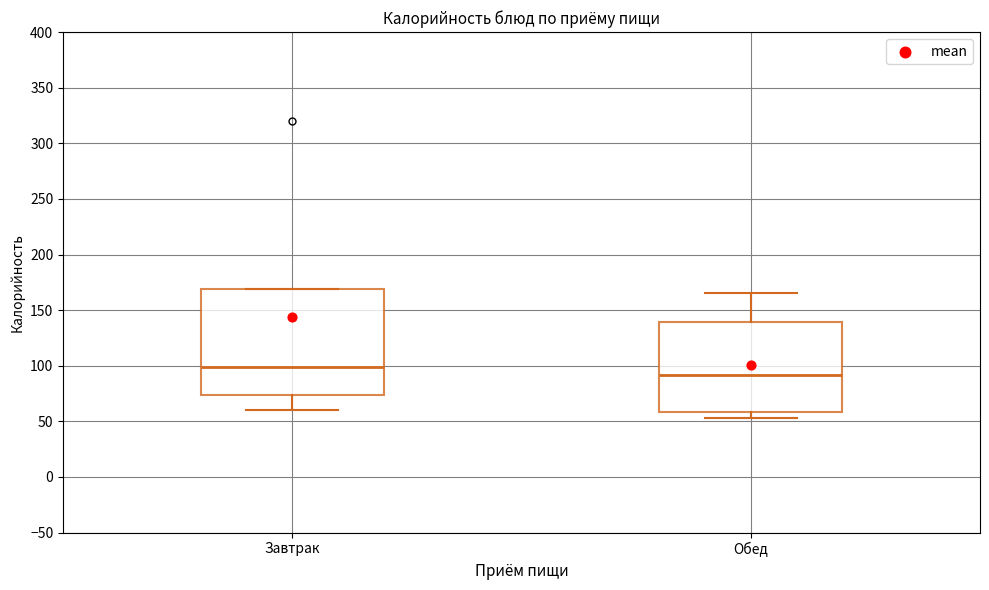

Comparing the boxes themselves (not the whiskers), which one is the tallest?

Завтрак